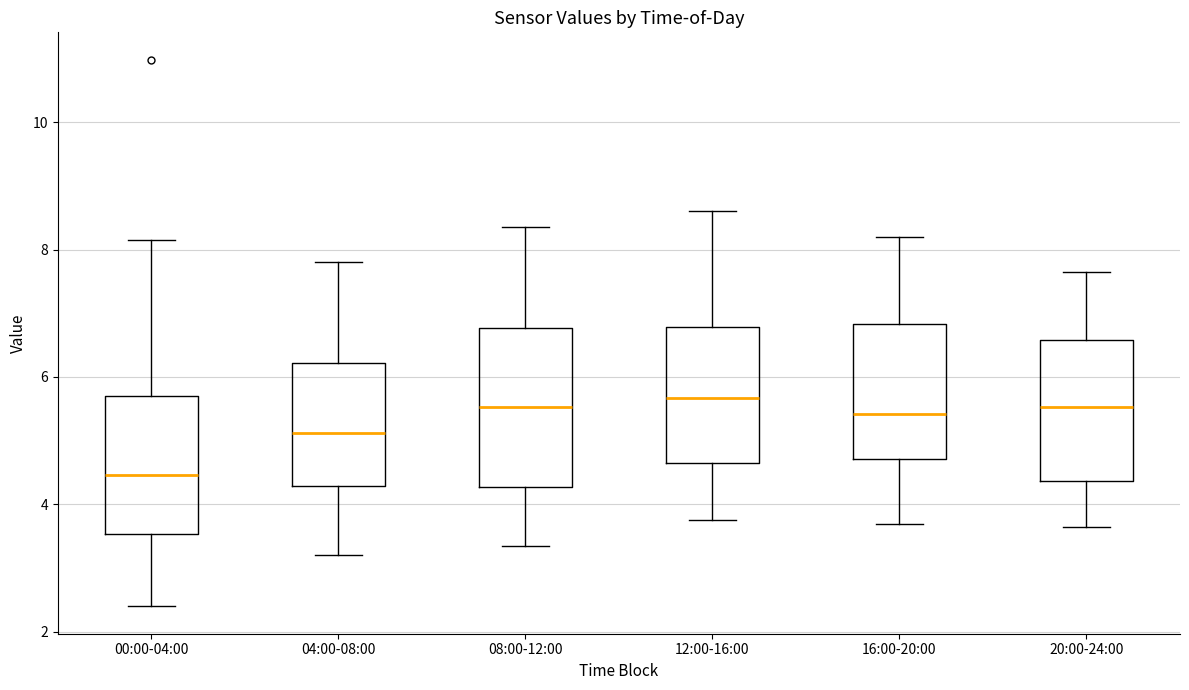

Where is the upper edge of the box for 08:00-12:00 on the y-axis? The values are not printed on the chart, so give them approximately, as read against the axis.

6.8